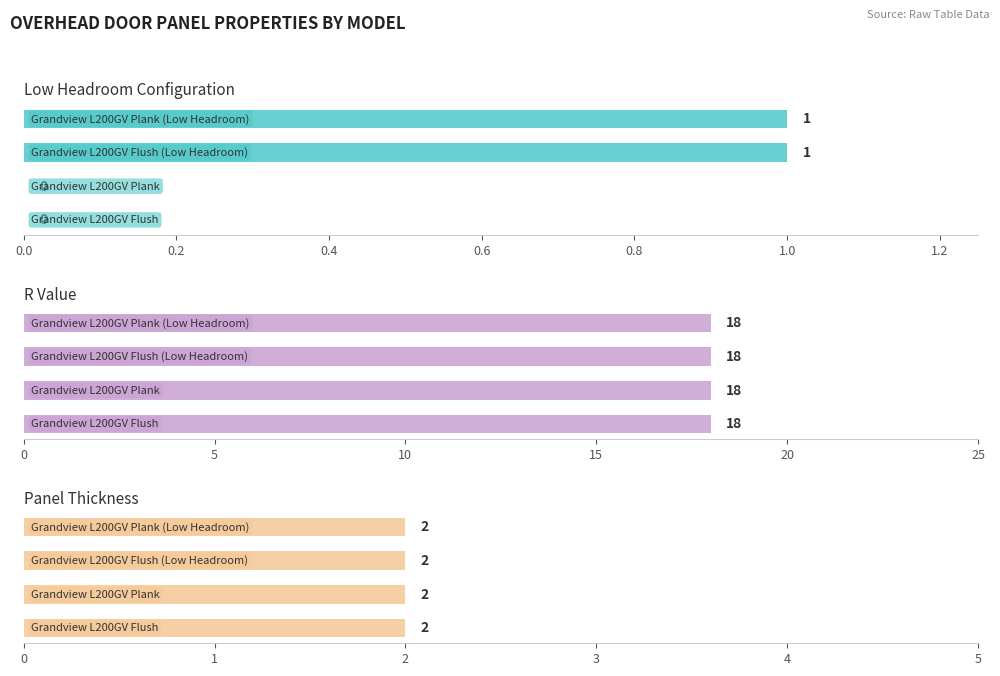

Which series has the widest spread of values?

Low Headroom Configuration